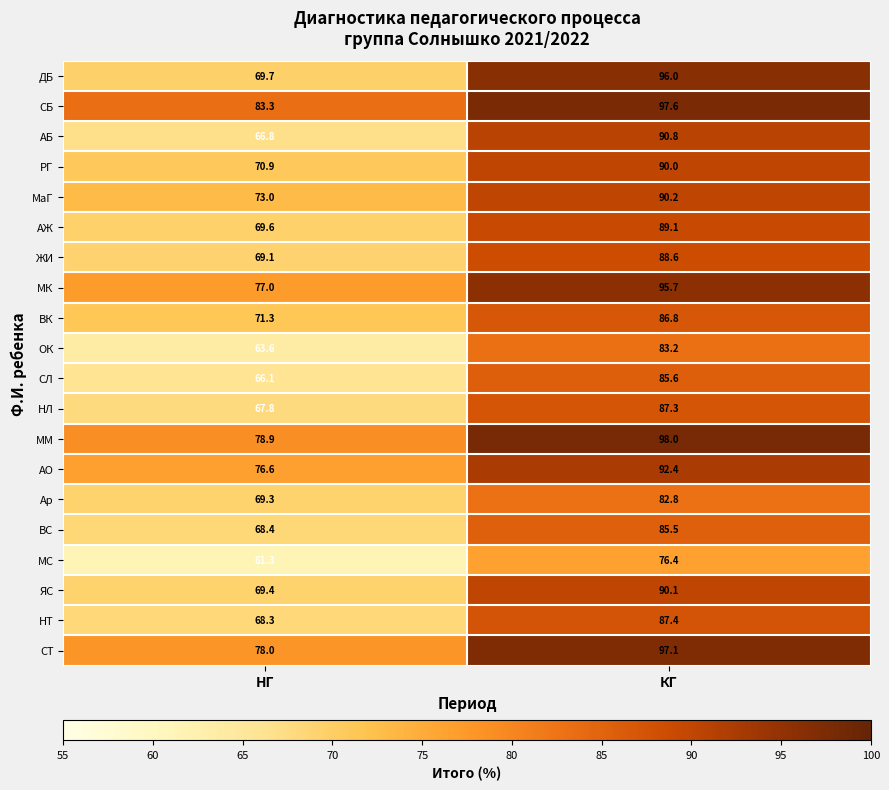

What is the sum of the АБ values at НГ and КГ?

157.6